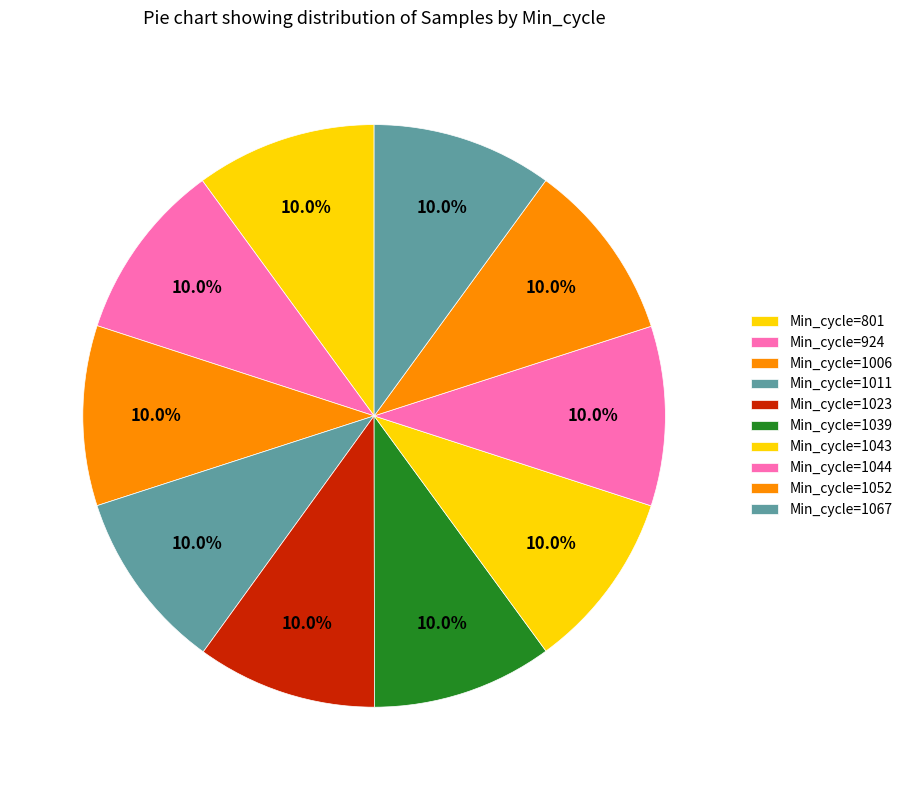

How many slices are in this pie chart?

10